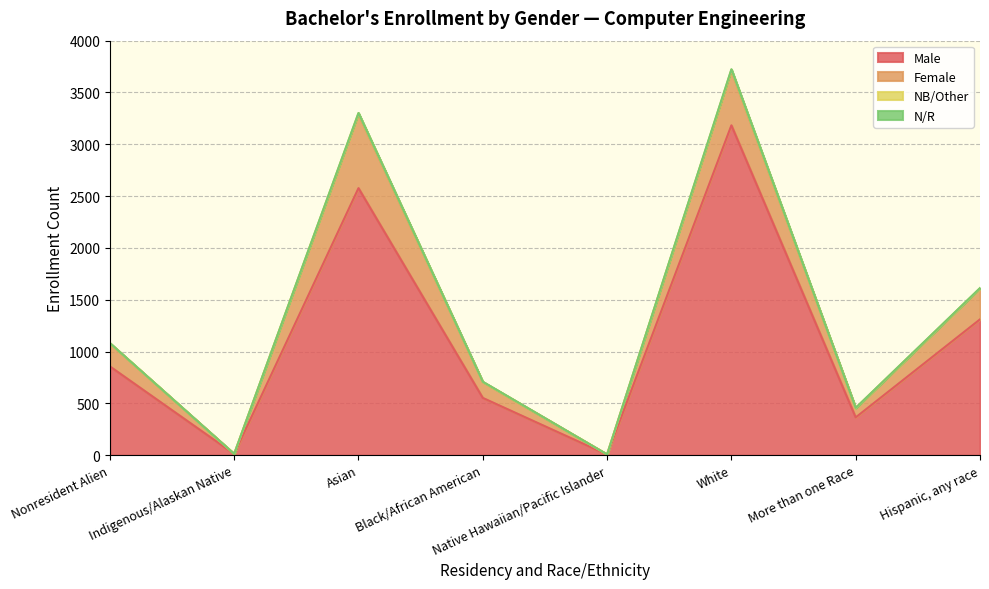

Is it true that NB/Other equals 13 at Indigenous/Alaskan Native?

True